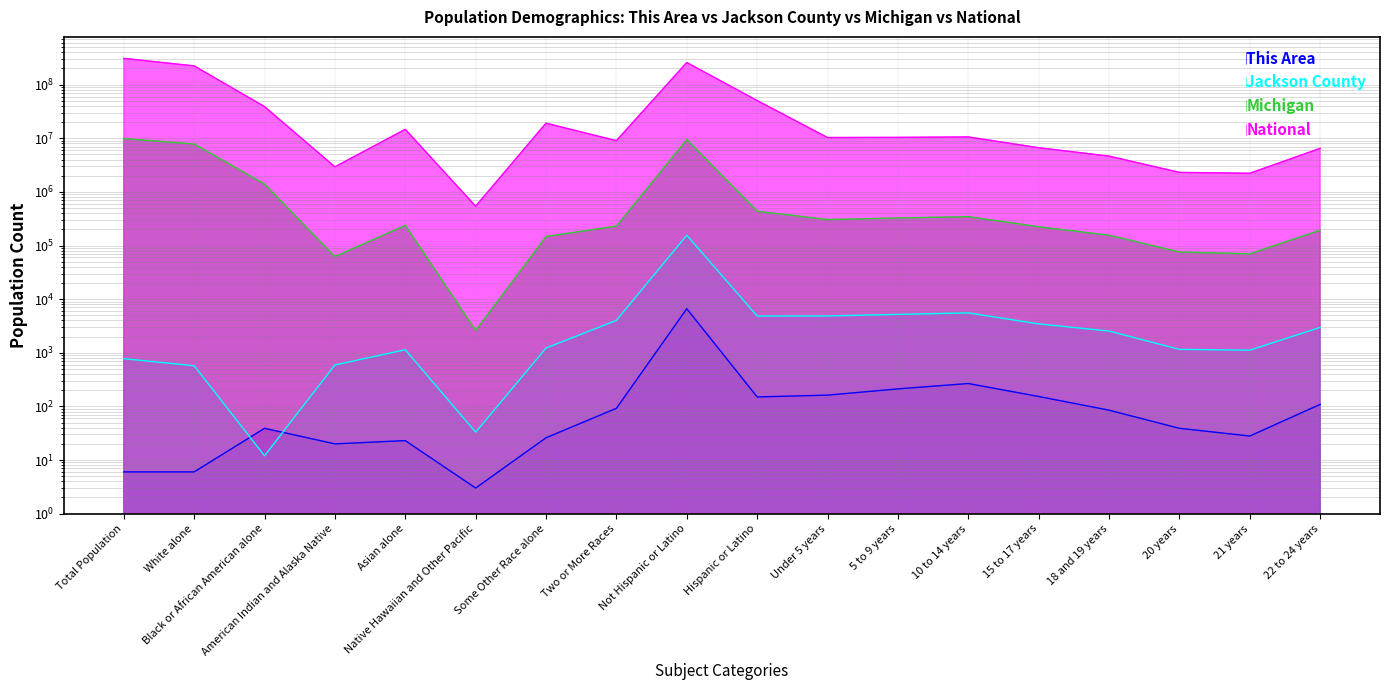

Reading left to right, what are all the values shown in this chart?

This Area: 6	6	39	20	23	3	26	92	6626	150	162	212	267	153	85	39	28	109
Jackson County: 776	573	12	592	1137	33	1224	4016	155411	4837	4859	5191	5544	3453	2537	1157	1117	2965
Michigan: 9883640	7803120	1400362	62007	238199	2604	147029	230319	9447282	436358	304587	326145	345558	224021	155456	75606	69957	193006
National: 308745538	223553265	38929319	2932248	14674252	540013	19107368	9009073	258267944	50477594	10319427	10389638	10579862	6656209	4647457	2308319	2223198	6482659